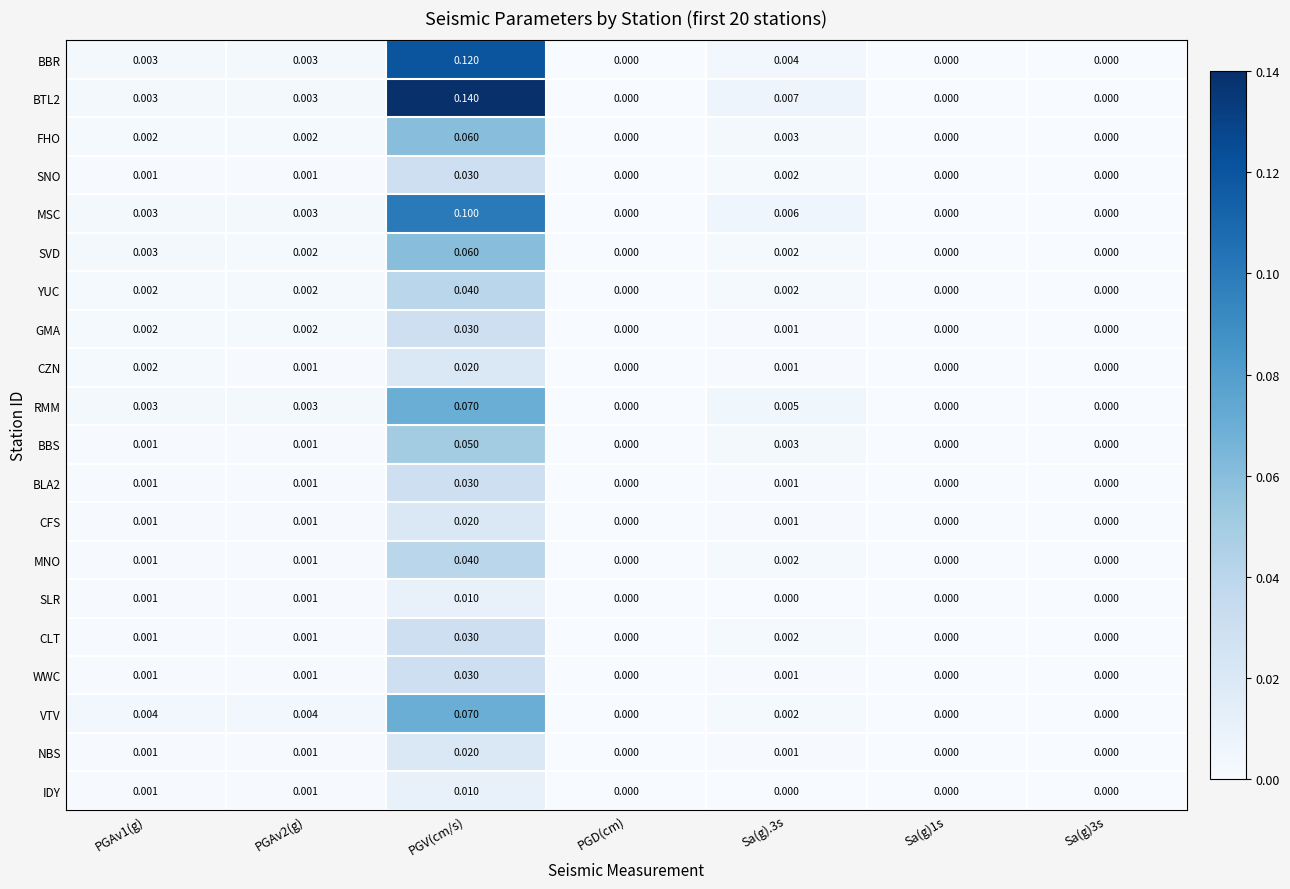

Which series has the widest spread of values?

BTL2